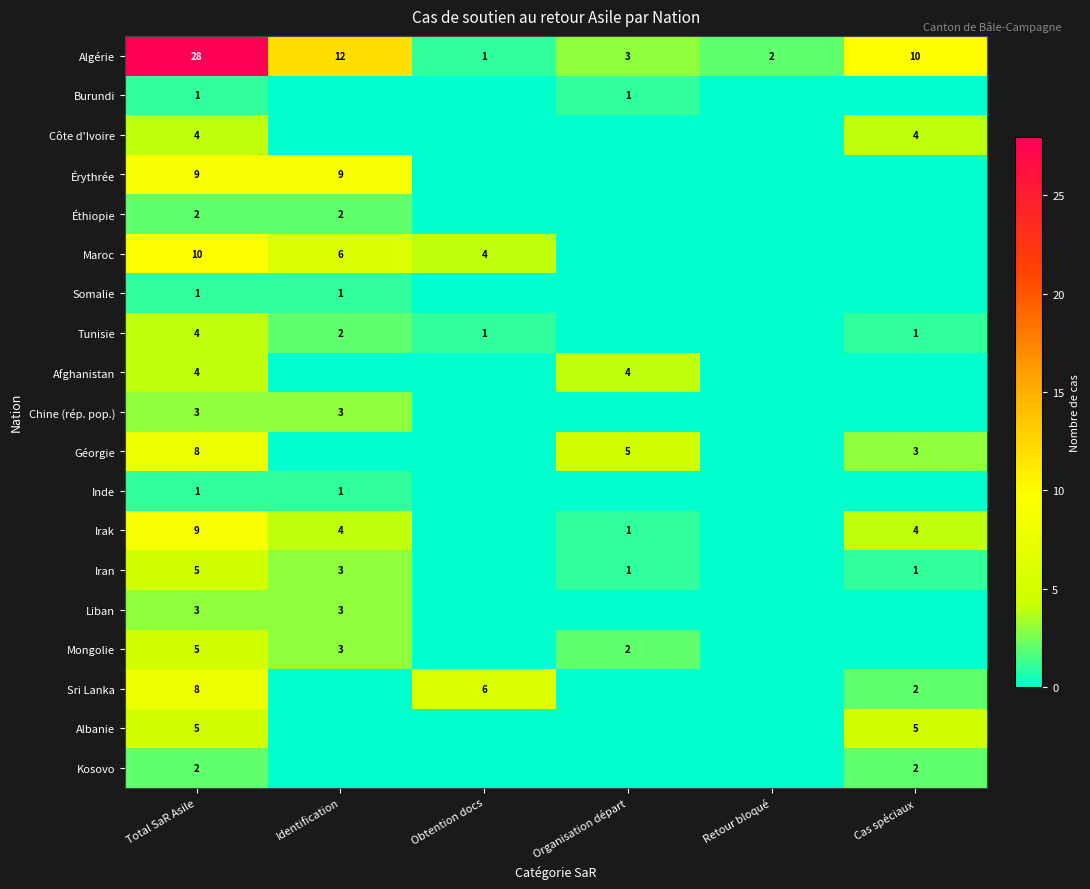

Is the value of Irak at Cas spéciaux greater than the value of Inde at Identification?

Yes